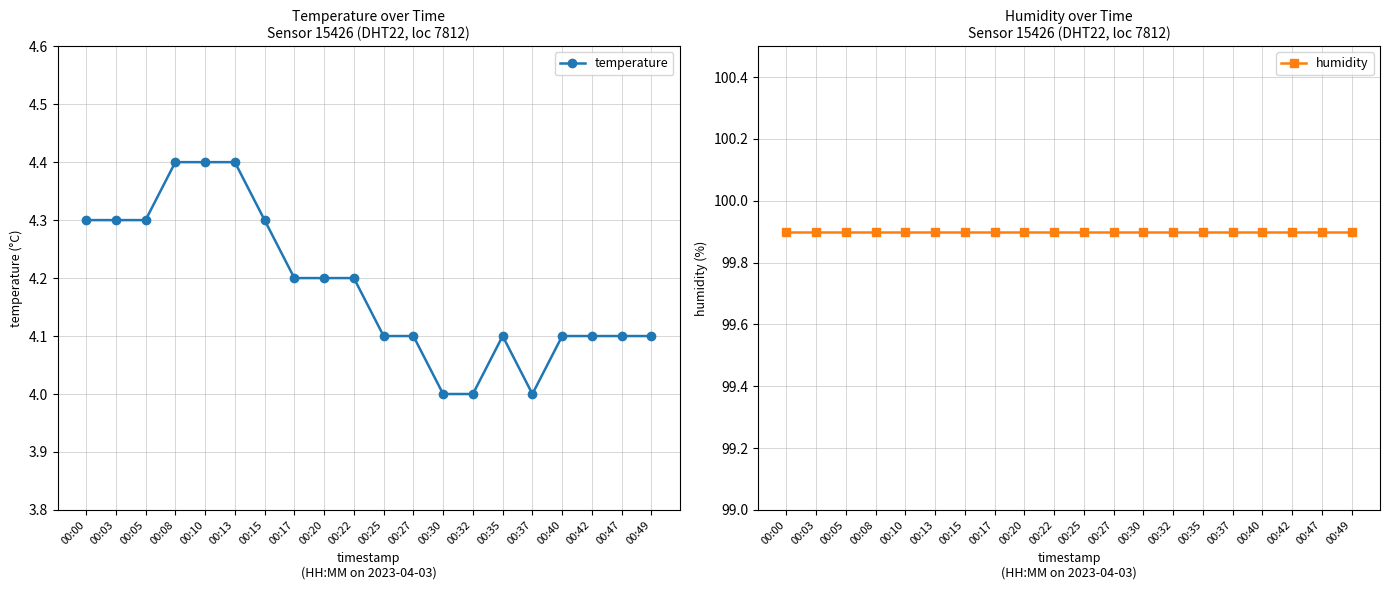

Is it true that humidity equals 99.9 at 00:35?

True